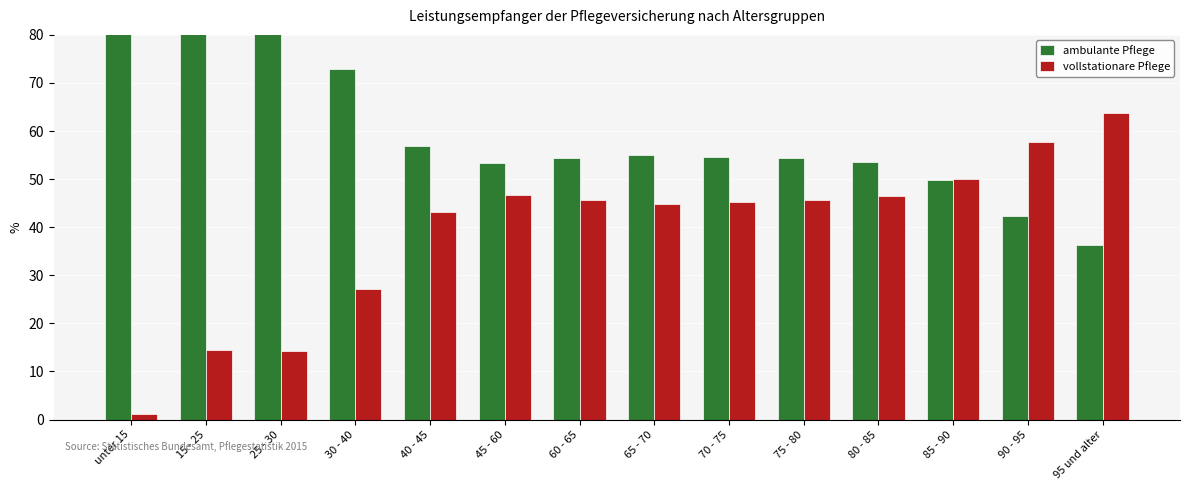

List the labels in order of ambulante Pflege value, smallest first.

95 und alter, 90 - 95, 85 - 90, 45 - 60, 80 - 85, 75 - 80, 60 - 65, 70 - 75, 65 - 70, 40 - 45, 30 - 40, 15 - 25, 25 - 30, unter 15